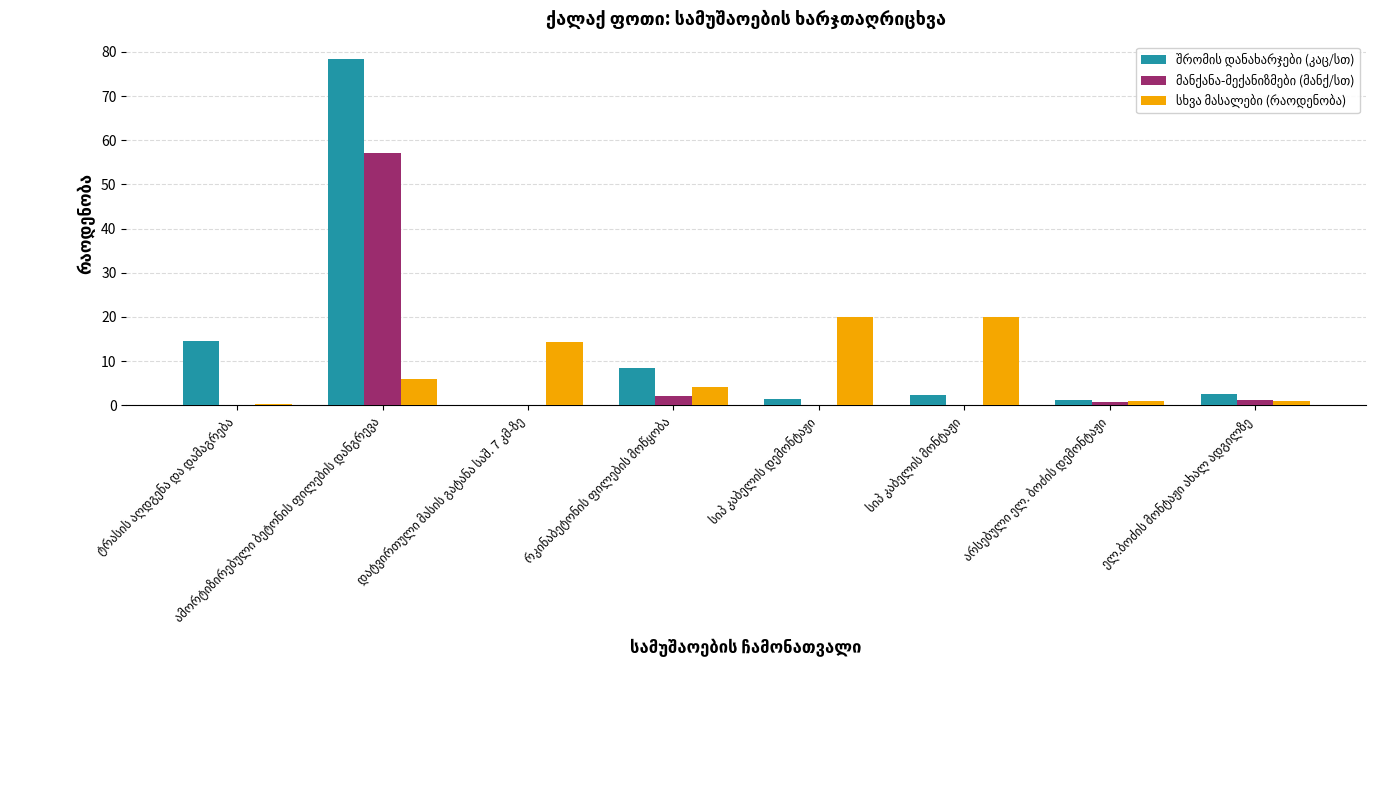

What is the greatest value displayed?

78.4